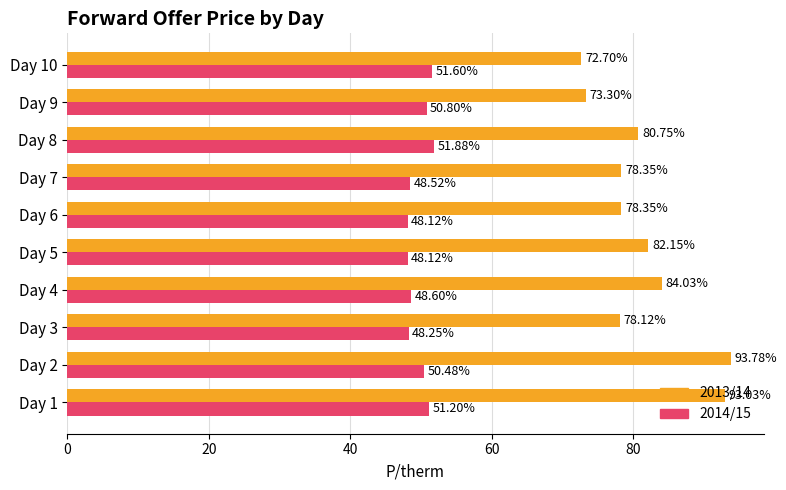

What is the difference between the maximum and minimum values in the 2013/14 series?

21.1